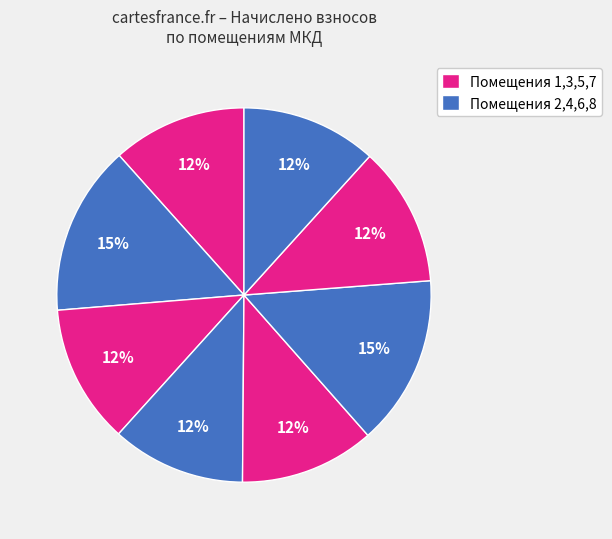

Count the number of slices in the pie.

8